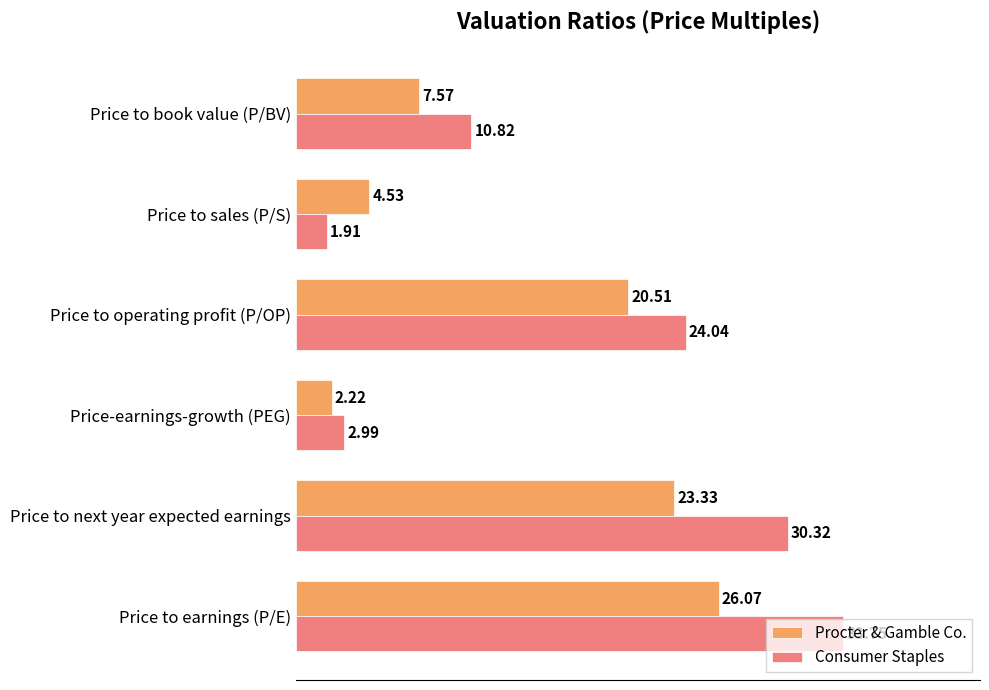

Which series has the widest spread of values?

Consumer Staples